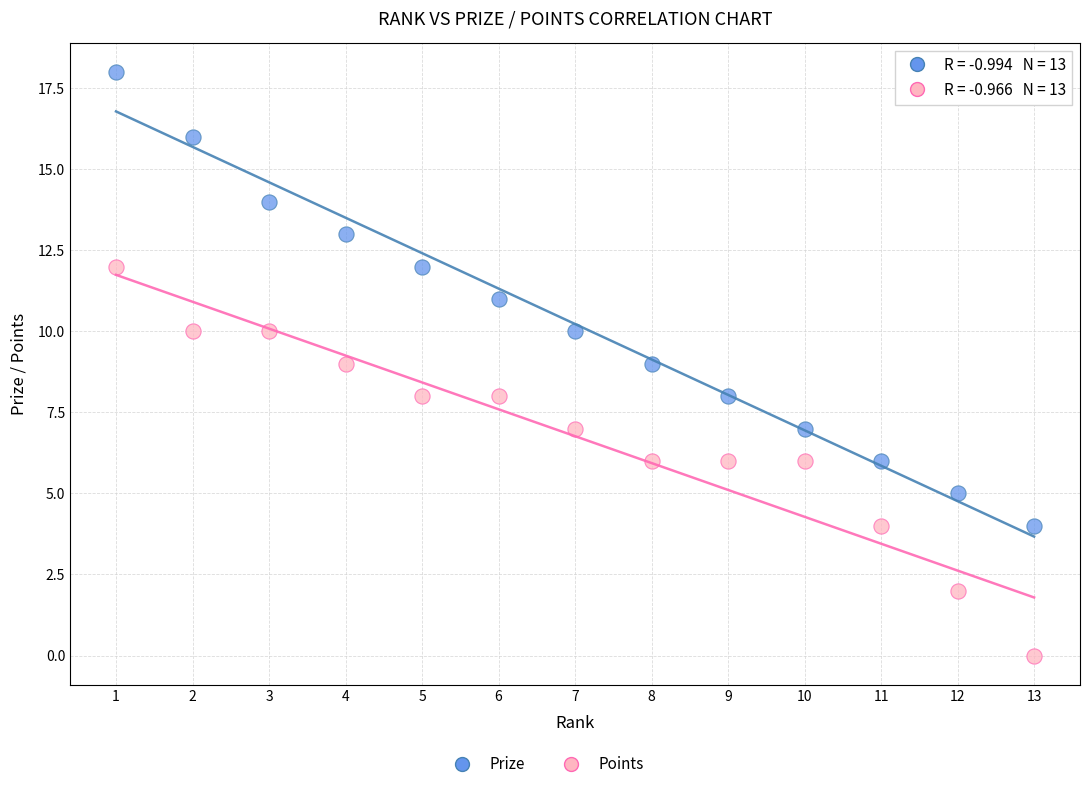

Which series reaches the maximum Y coordinate?

Prize